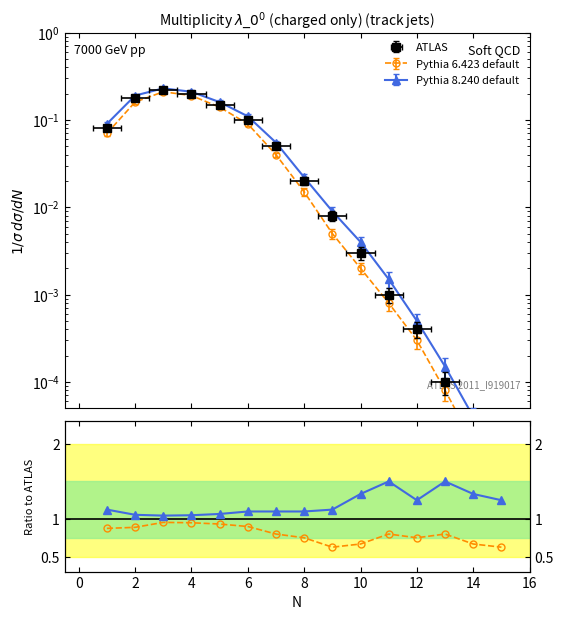

True or false: Pythia 8.240 default and ATLAS cross at least once.

False